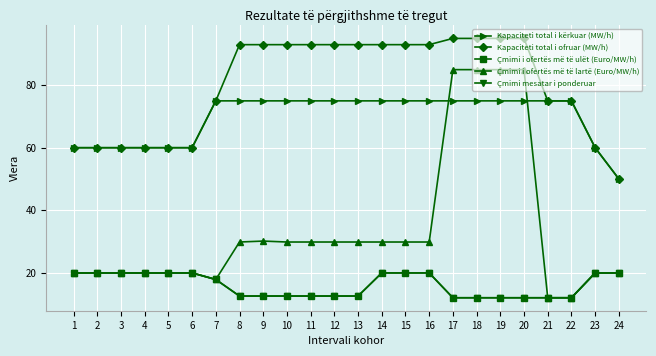

Is this an area chart (filled region under the line)?

No